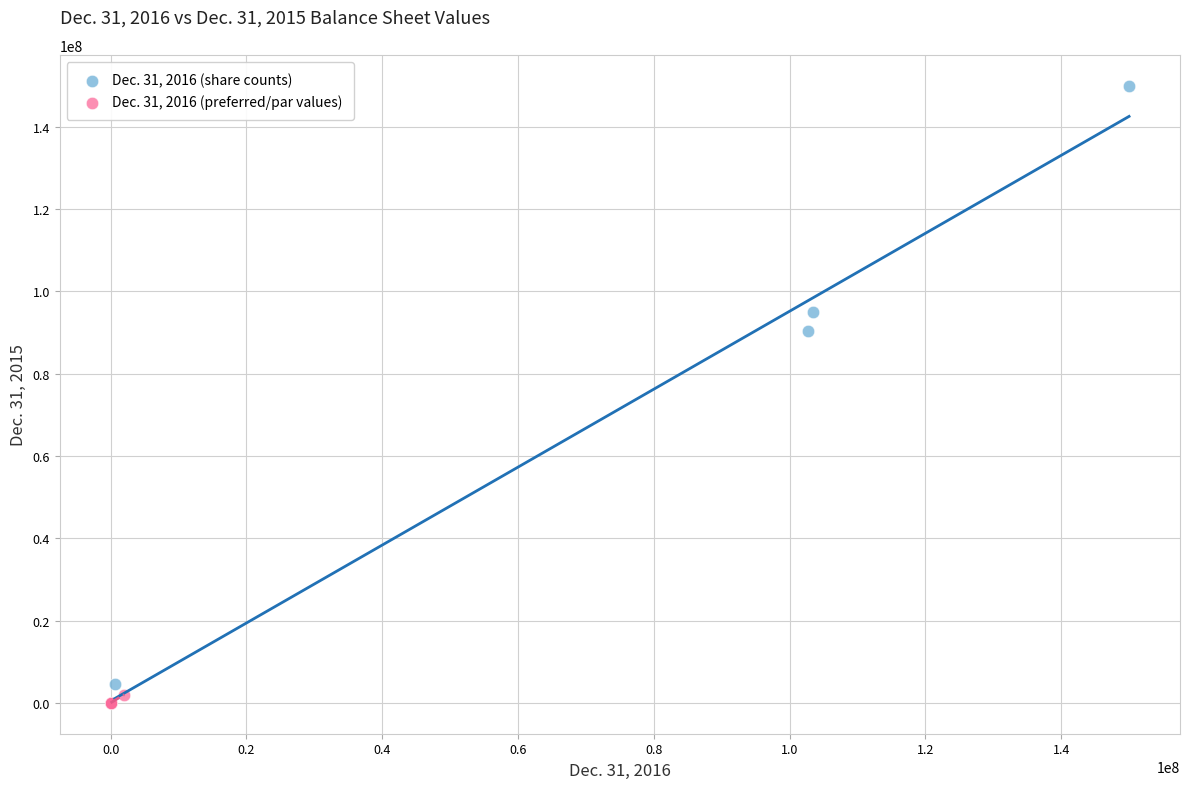

Which series has the widest spread of Y values?

Dec. 31, 2016 (share counts)